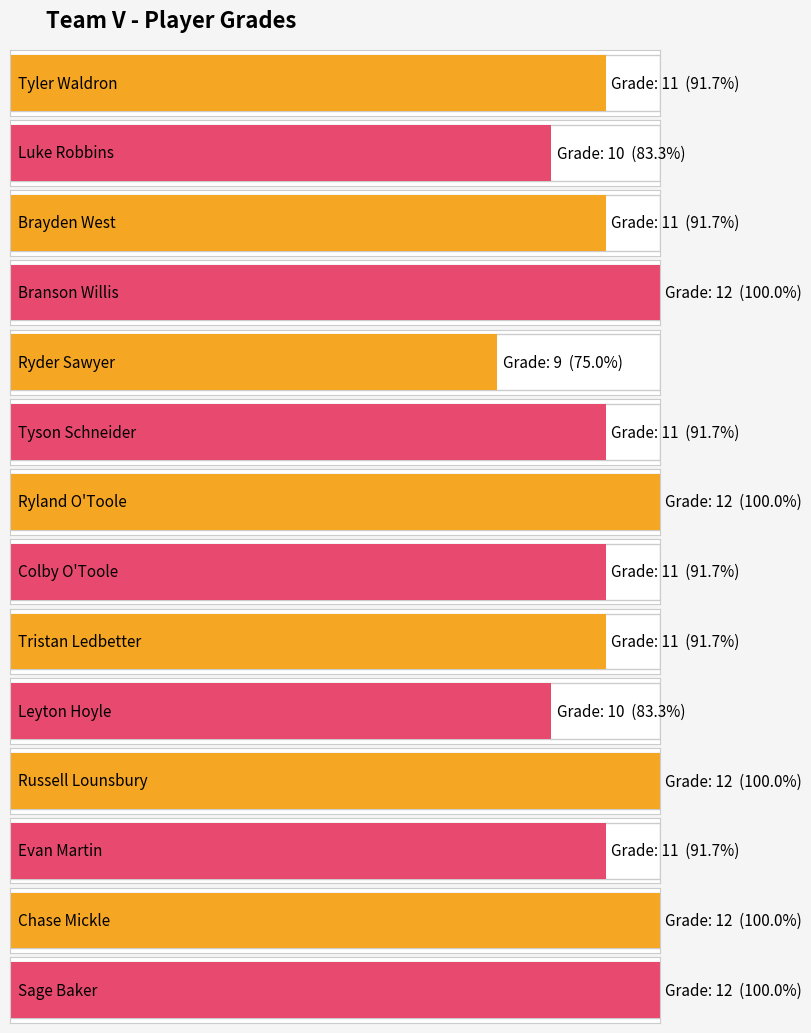

Rank the categories by value from highest to lowest.

Branson Willis, Ryland O'Toole, Russell Lounsbury, Chase Mickle, Sage Baker, Tyler Waldron, Brayden West, Tyson Schneider, Colby O'Toole, Tristan Ledbetter, Evan Martin, Luke Robbins, Leyton Hoyle, Ryder Sawyer